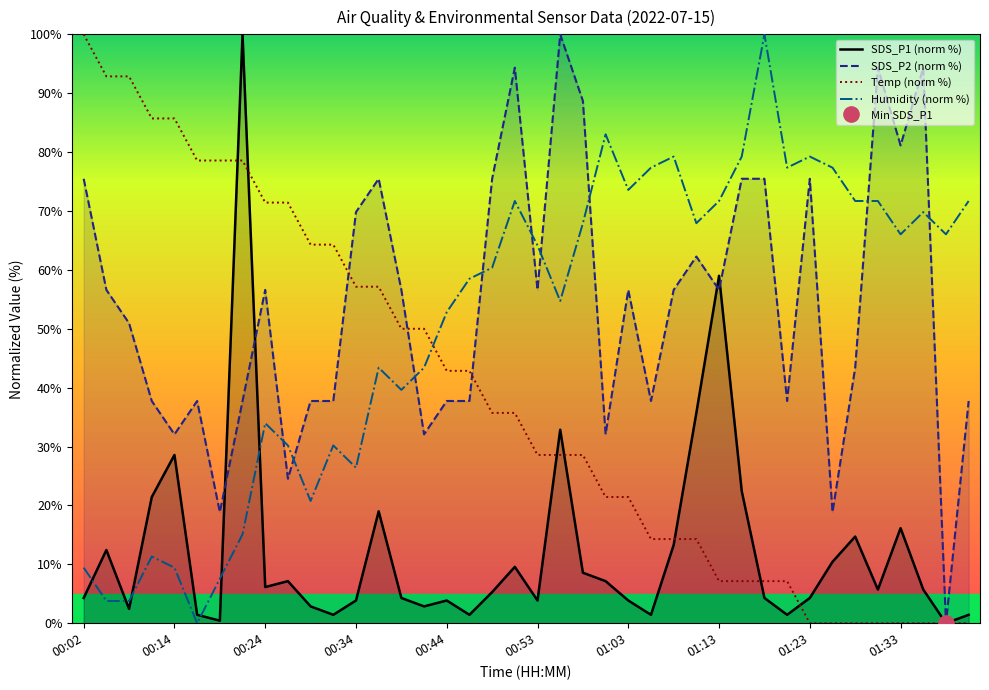

What is the average value of the SDS_P2 series?

54.1